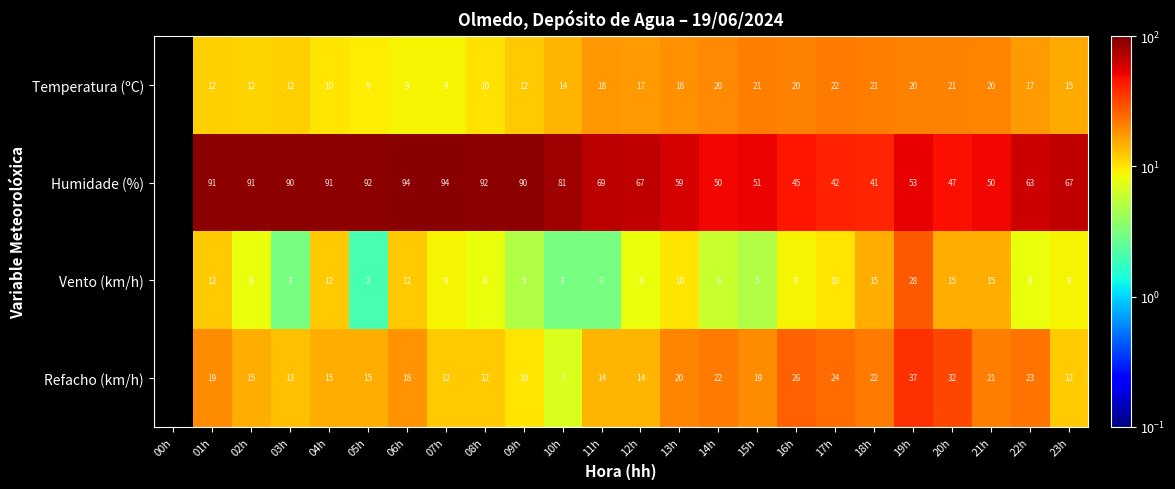

What is the sum of the Vento (km/h) values at 02h and 16h?

17